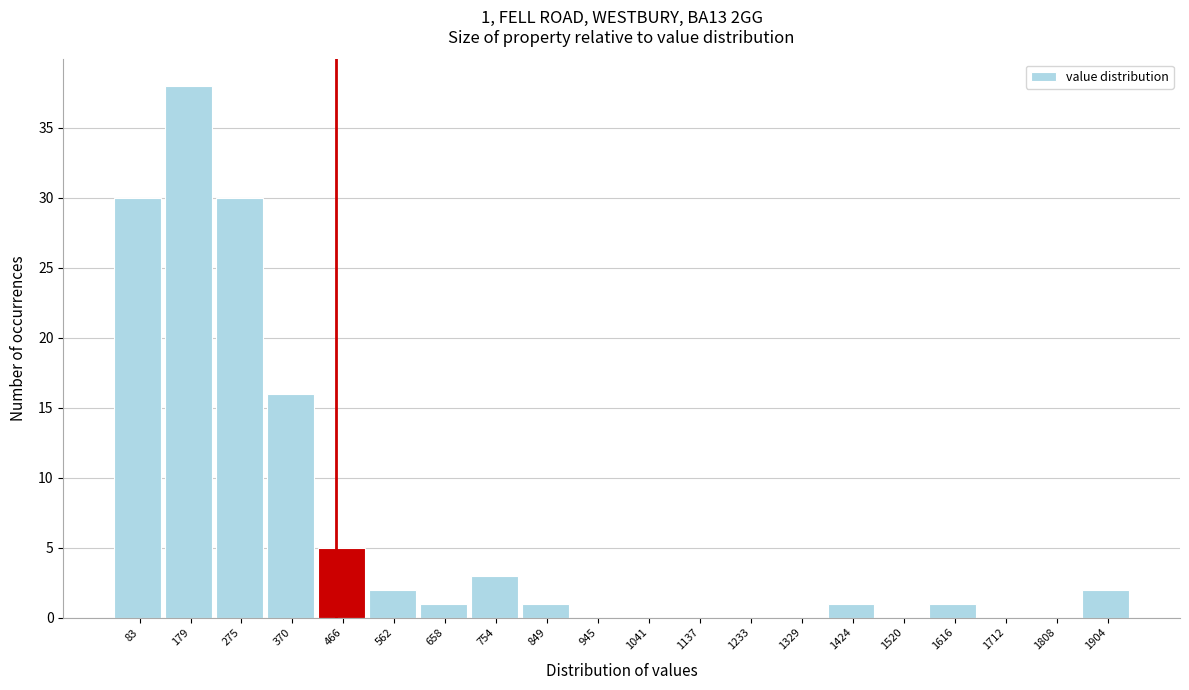

Reading left to right, what are all the values shown in this chart?

83=30	179=38	275=30	370=16	466=5	562=2	658=1	754=3	849=1	945=0	1041=0	1137=0	1233=0	1329=0	1424=1	1520=0	1616=1	1712=0	1808=0	1904=2